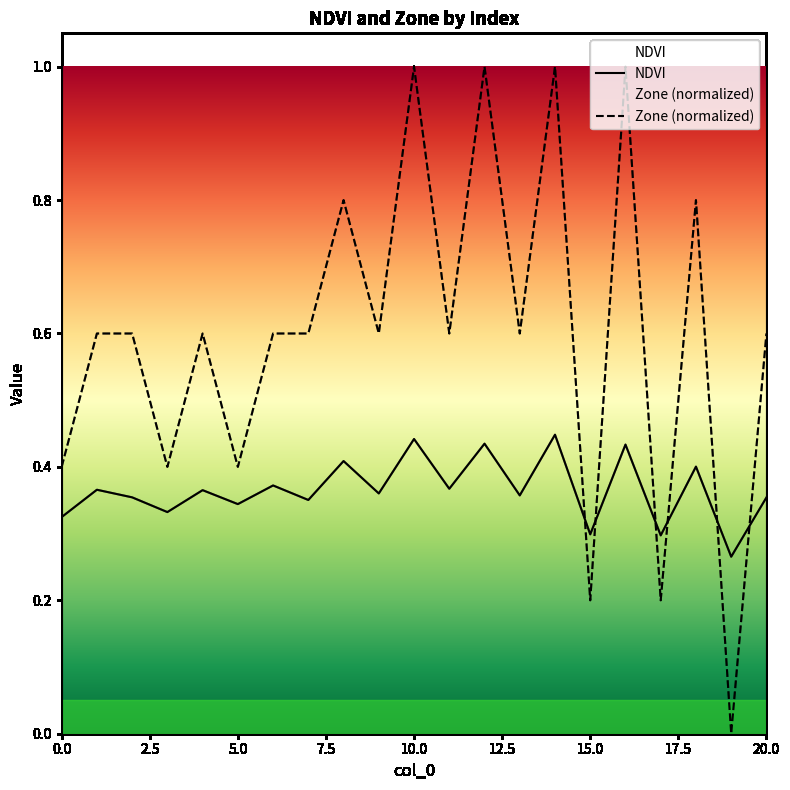

Reading right to left, list all the values displayed in this chart.

NDVI: 0.4	0.3	0.4	0.3	0.4	0.3	0.4	0.4	0.4	0.4	0.4	0.4	0.4	0.4	0.4	0.3	0.4	0.3	0.4	0.4	0.3
Zone: 0.6	0.0	0.8	0.2	1.0	0.2	1.0	0.6	1.0	0.6	1.0	0.6	0.8	0.6	0.6	0.4	0.6	0.4	0.6	0.6	0.4